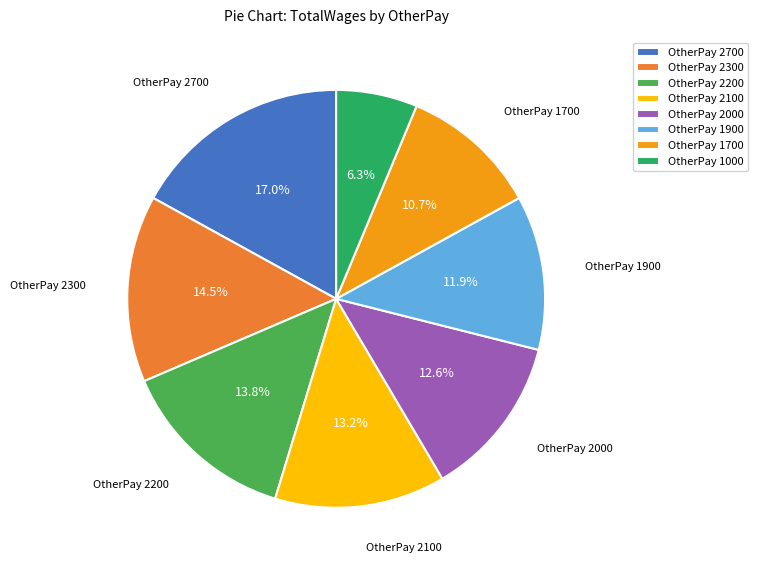

Which slice is the largest?

OtherPay 2700